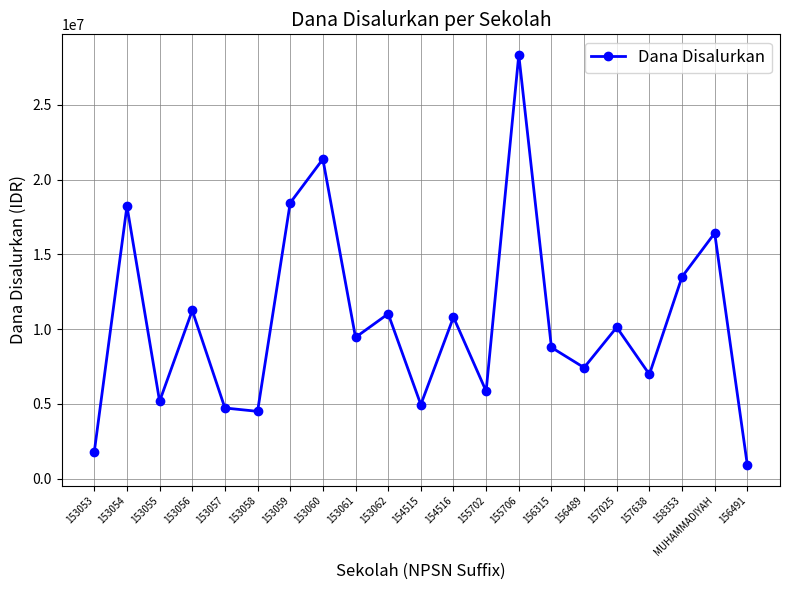

What is the value of the 2nd point from the left?

18225000